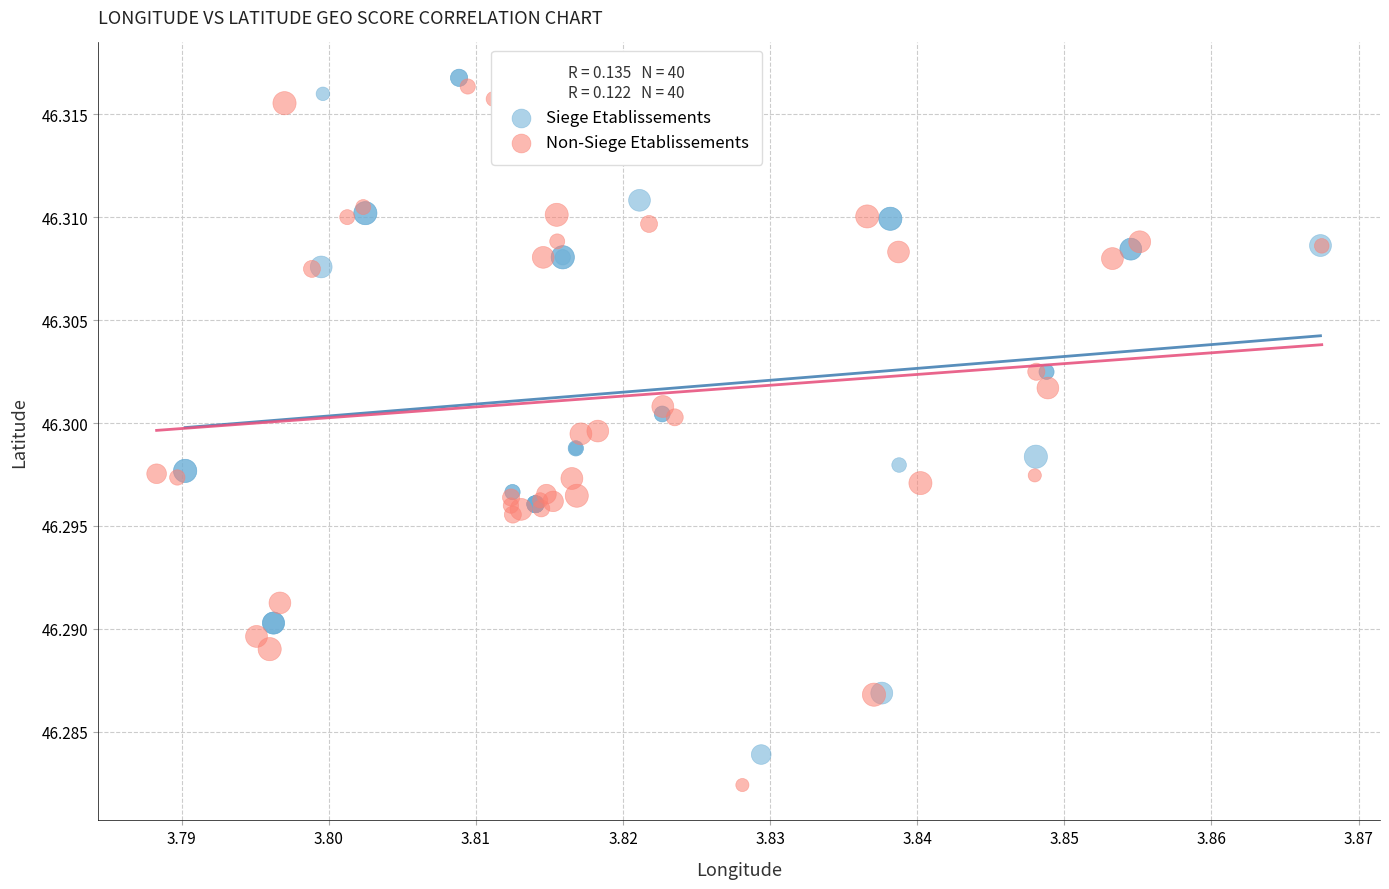

Which series has the largest Y range (max minus min)?

Non-Siege Etablissements